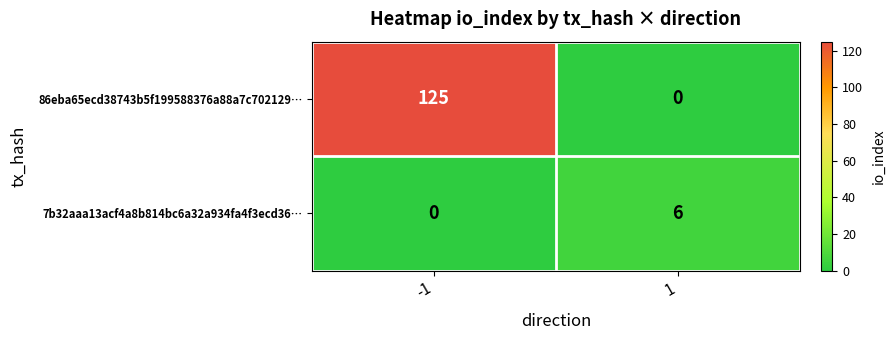

What is the total value across all series at -1?

125